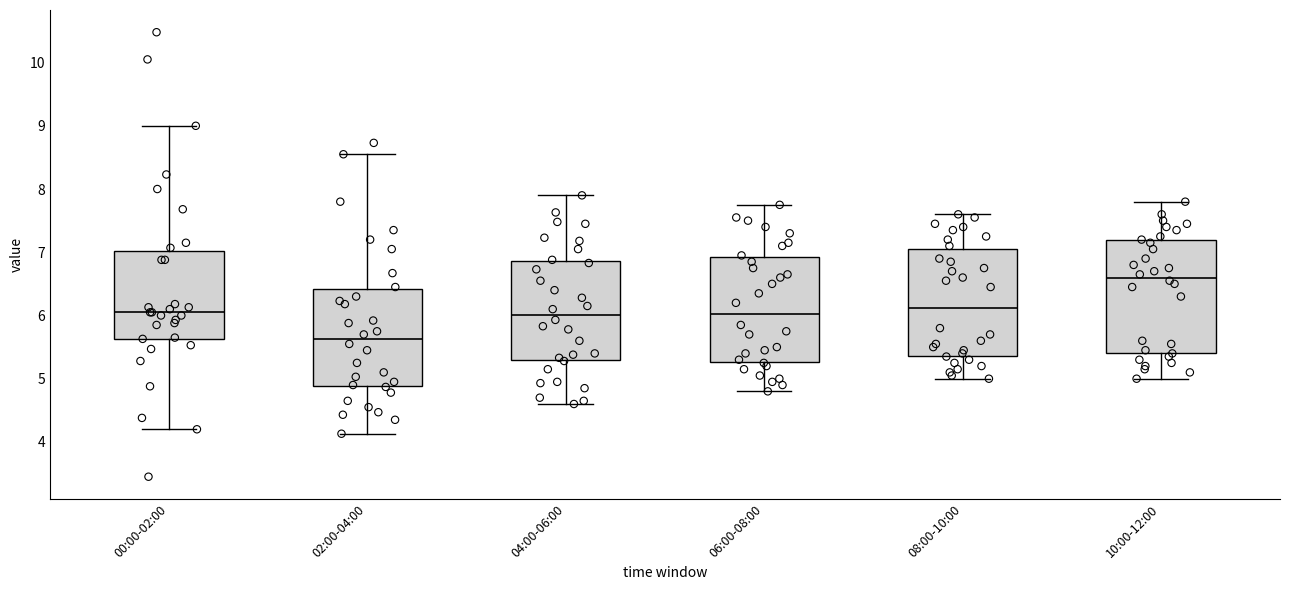

Where does the lower whisker of the box for 00:00-02:00 end on the y-axis? The values are not printed on the chart, so give them approximately, as read against the axis.

4.2